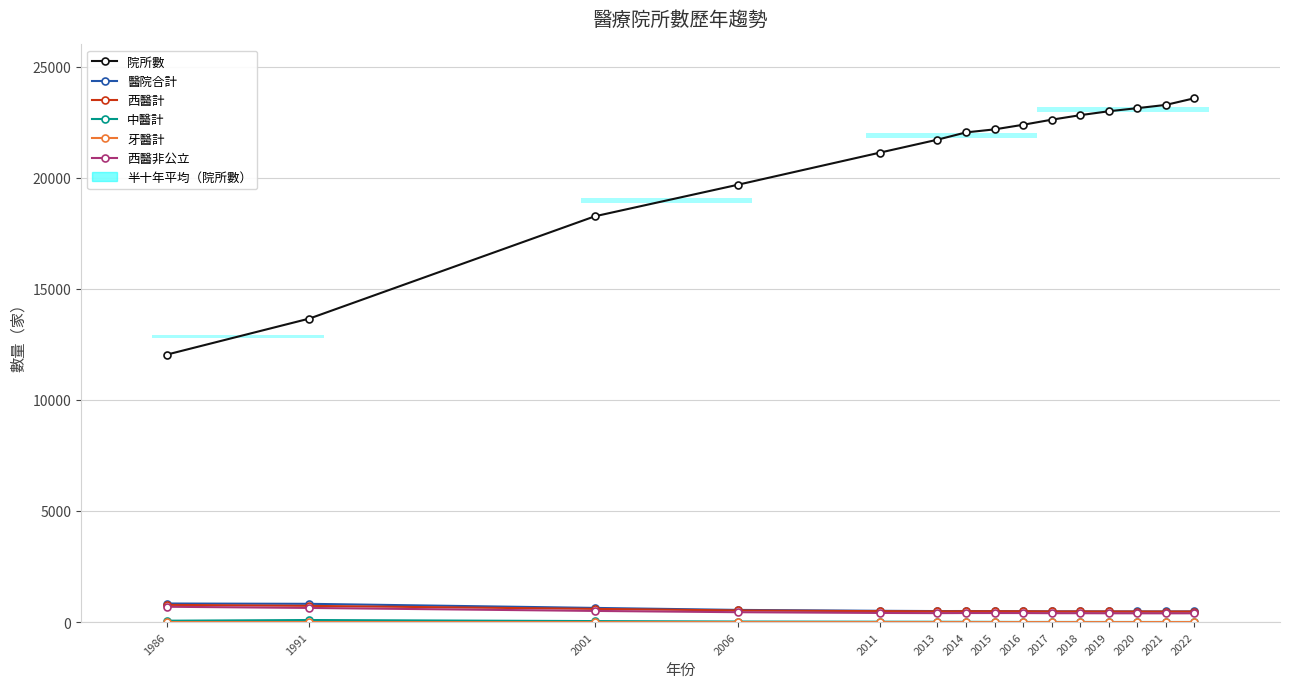

What is the greatest value displayed?

23578